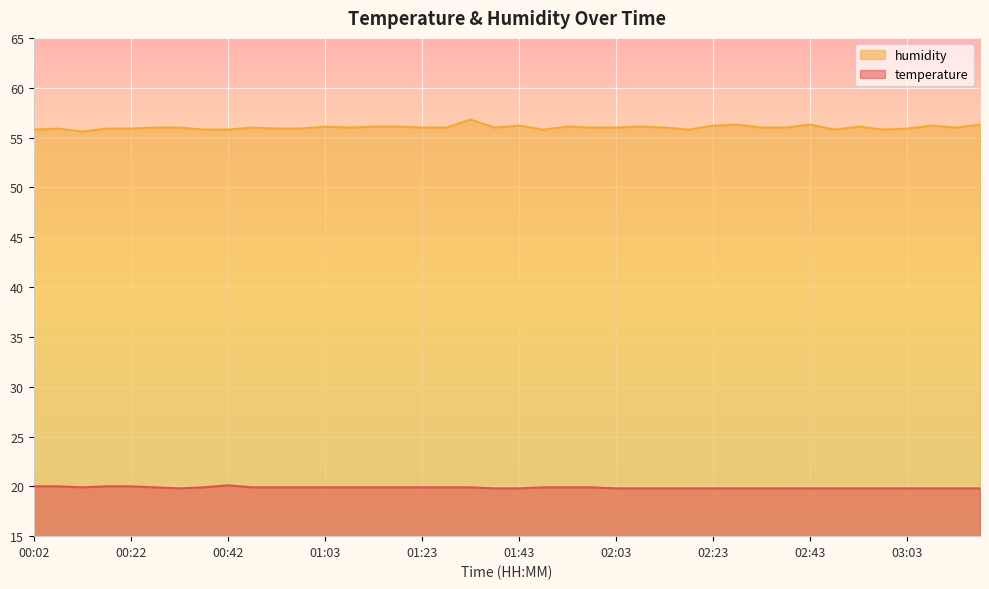

True or false: humidity and temperature cross at least once.

False